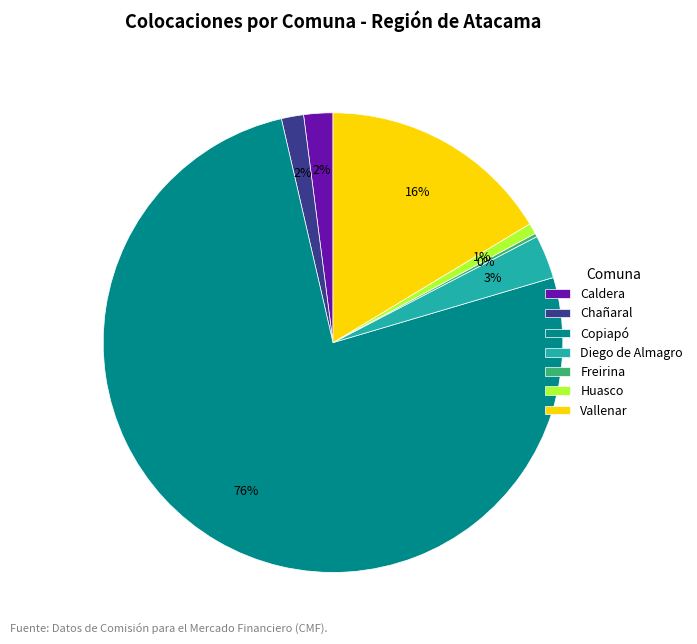

Does Copiapó account for over 50% of the chart?

Yes